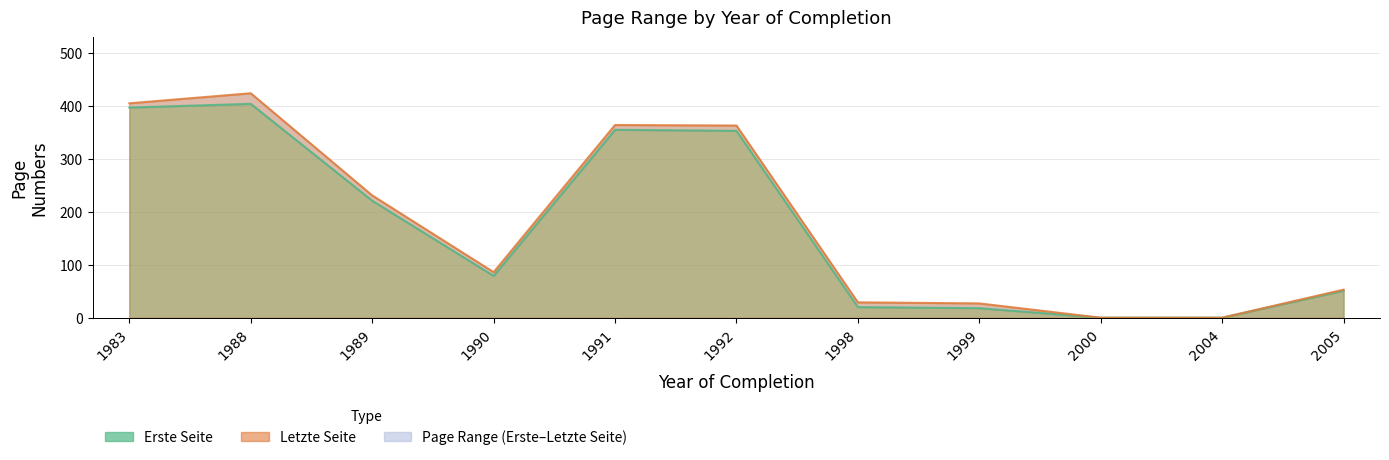

Reading right to left, transcribe all the data shown in this chart.

Erste Seite: 2005=51	2004=0	2000=0	1999=18	1998=20	1992=353	1991=355	1990=79	1989=221	1988=404	1983=397
Letzte Seite: 2005=53	2004=0	2000=0	1999=27	1998=29	1992=363	1991=364	1990=86	1989=231	1988=424	1983=405